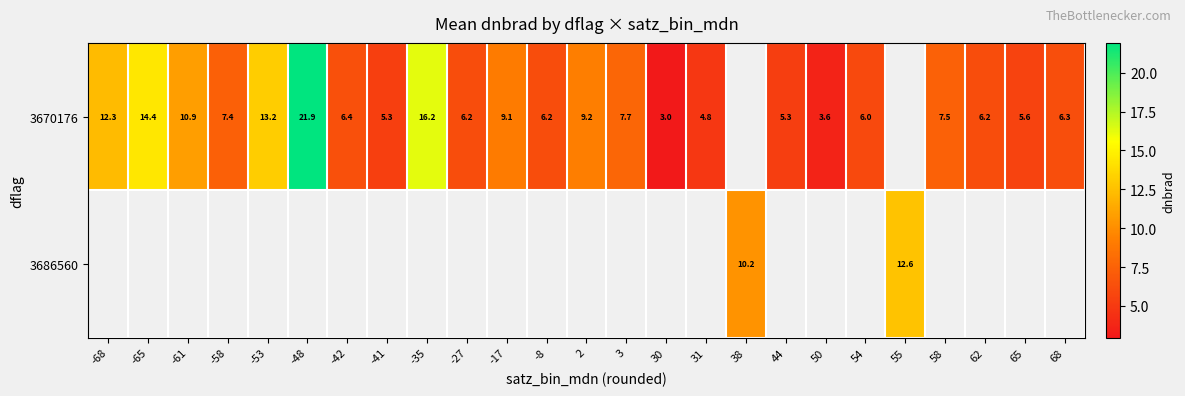

List the labels in order of 3670176 value, smallest first.

30, 50, 31, 44, -41, 65, 54, 62, -27, -8, 68, -42, -58, 58, 3, -17, 2, -61, -68, -53, -65, -35, -48, 38, 55